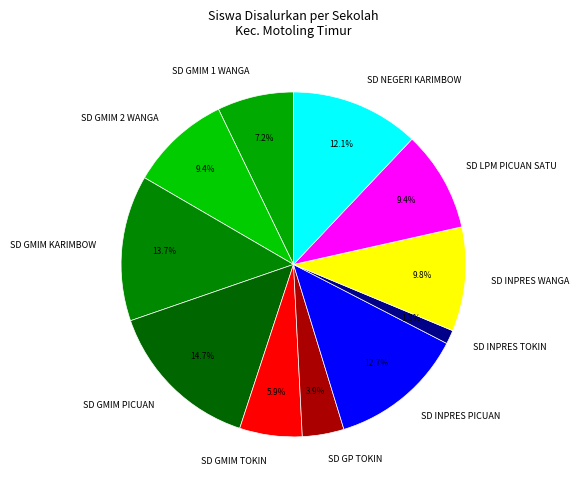

True or false: SD GMIM 2 WANGA accounts for 9% of the total.

True